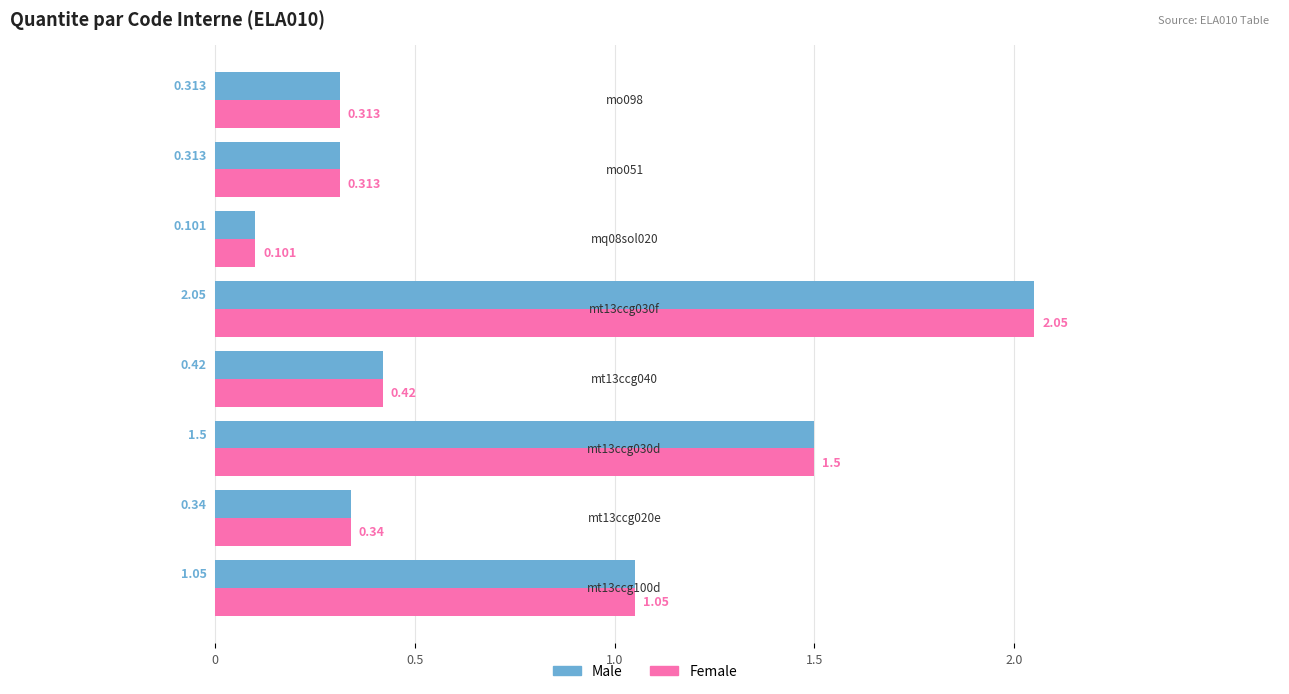

What is the greatest value displayed?

2.0